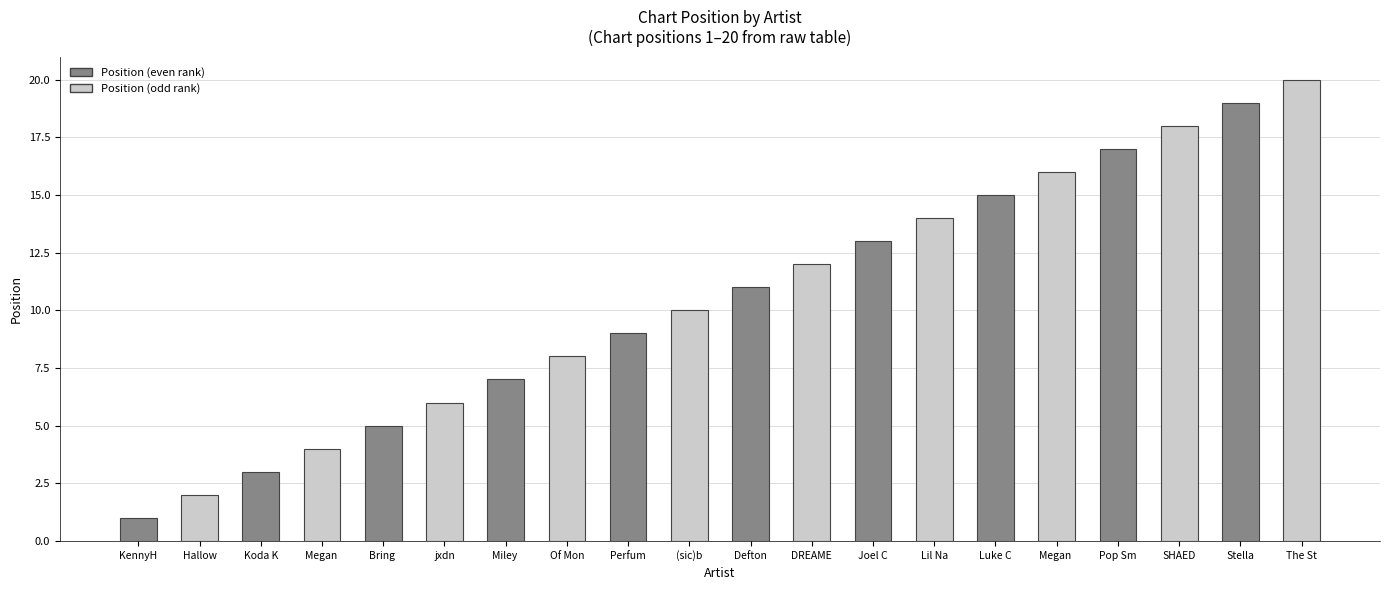

What is the difference between the values at SHAED and Bring Me The Horizon?

13